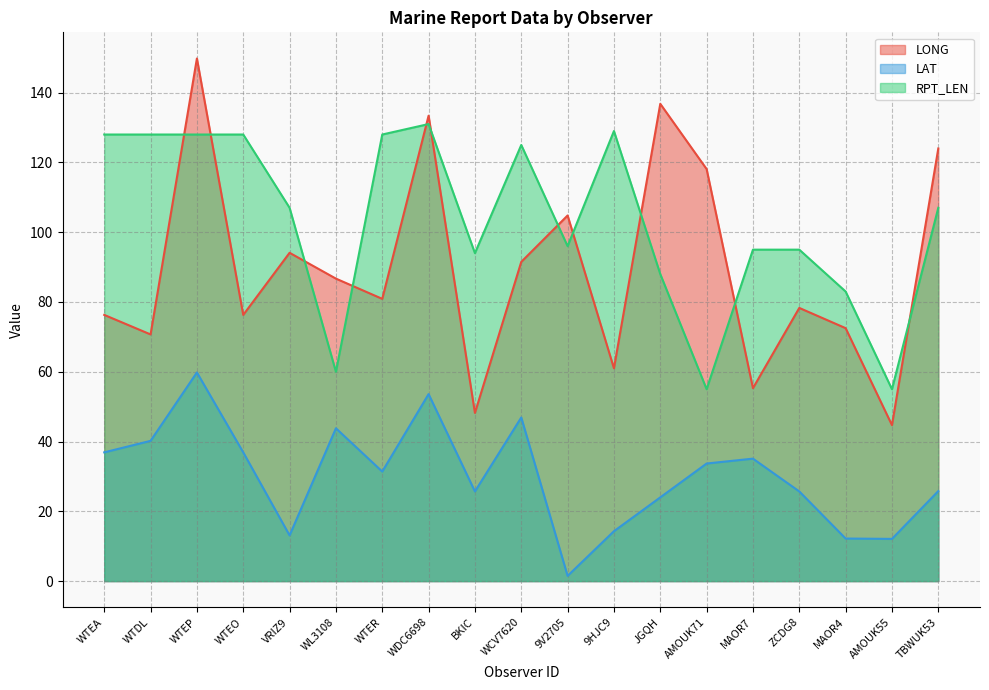

Does the chart have visible grid lines?

Yes